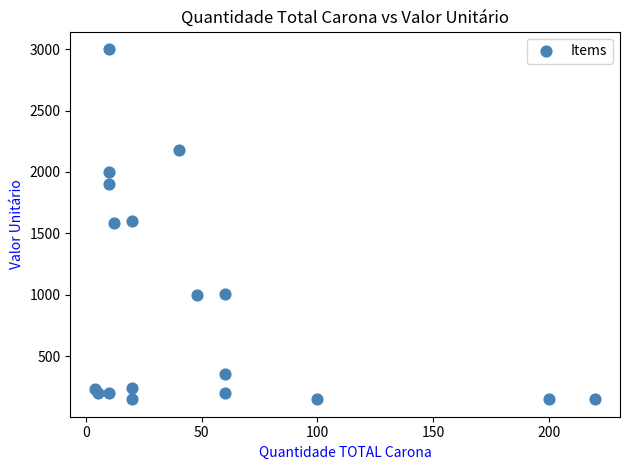

What is the range of Y values (max minus min)?

2850.0